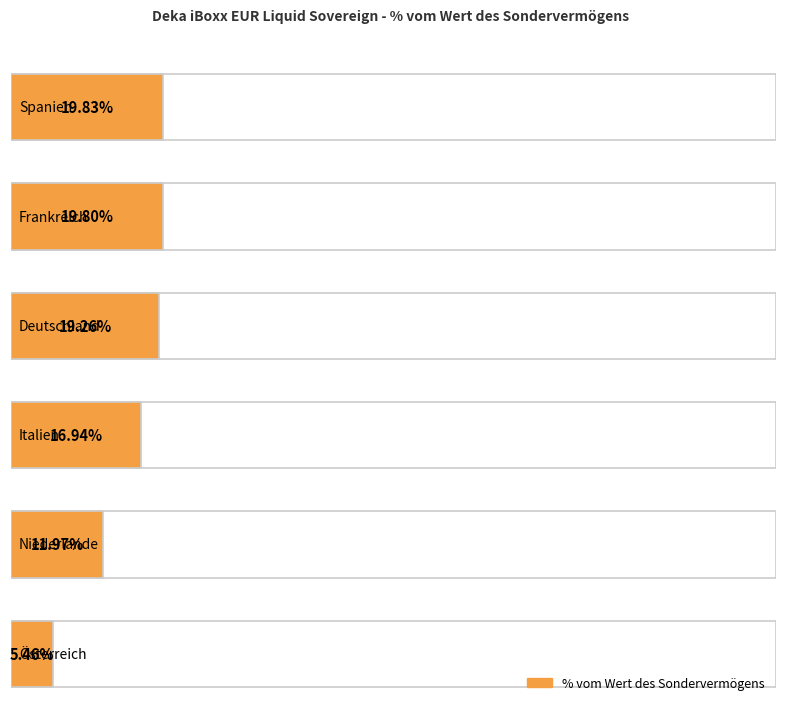

What is the difference between the maximum and minimum values?

14.4